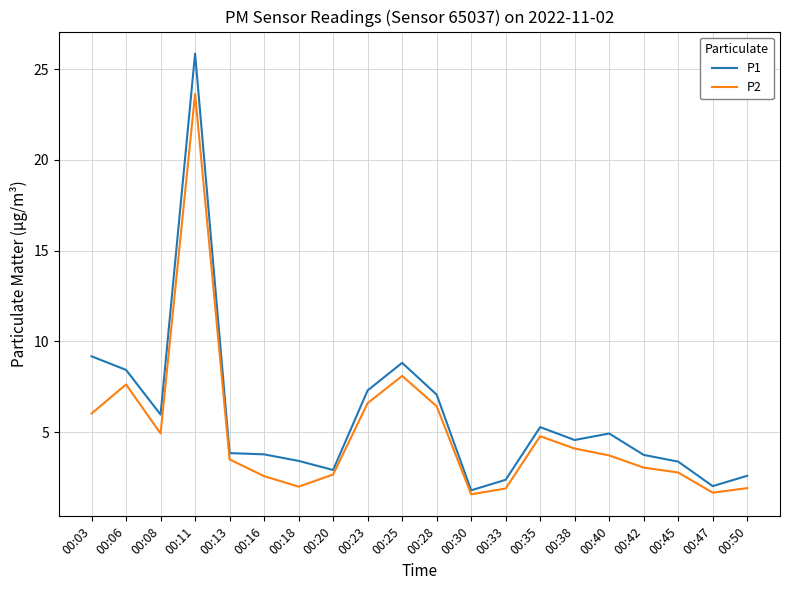

At how many categories does at least one series exceed 24?

1